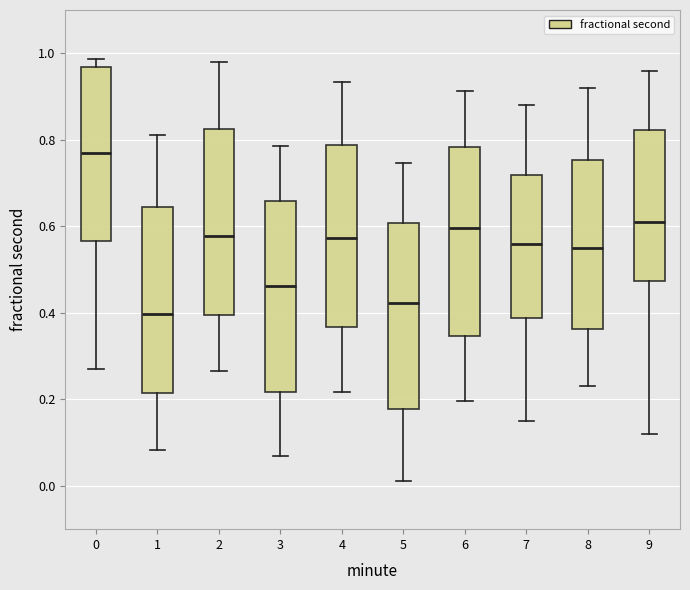

Reading left to right, read every box against the y-axis: the position of its median line, the range the box covers, and the ends of its whiskers. The values are not printed on the chart, so give them approximately, as read against the axis.

0: median 0.78, box 0.56 to 0.96, whiskers 0.28 to 0.98
1: median 0.40, box 0.22 to 0.64, whiskers 0.08 to 0.82
2: median 0.58, box 0.40 to 0.82, whiskers 0.26 to 0.98
3: median 0.46, box 0.22 to 0.66, whiskers 0.06 to 0.78
4: median 0.58, box 0.36 to 0.78, whiskers 0.22 to 0.94
5: median 0.42, box 0.18 to 0.60, whiskers 0.02 to 0.74
6: median 0.60, box 0.34 to 0.78, whiskers 0.20 to 0.92
7: median 0.56, box 0.38 to 0.72, whiskers 0.16 to 0.88
8: median 0.56, box 0.36 to 0.76, whiskers 0.24 to 0.92
9: median 0.62, box 0.48 to 0.82, whiskers 0.12 to 0.96